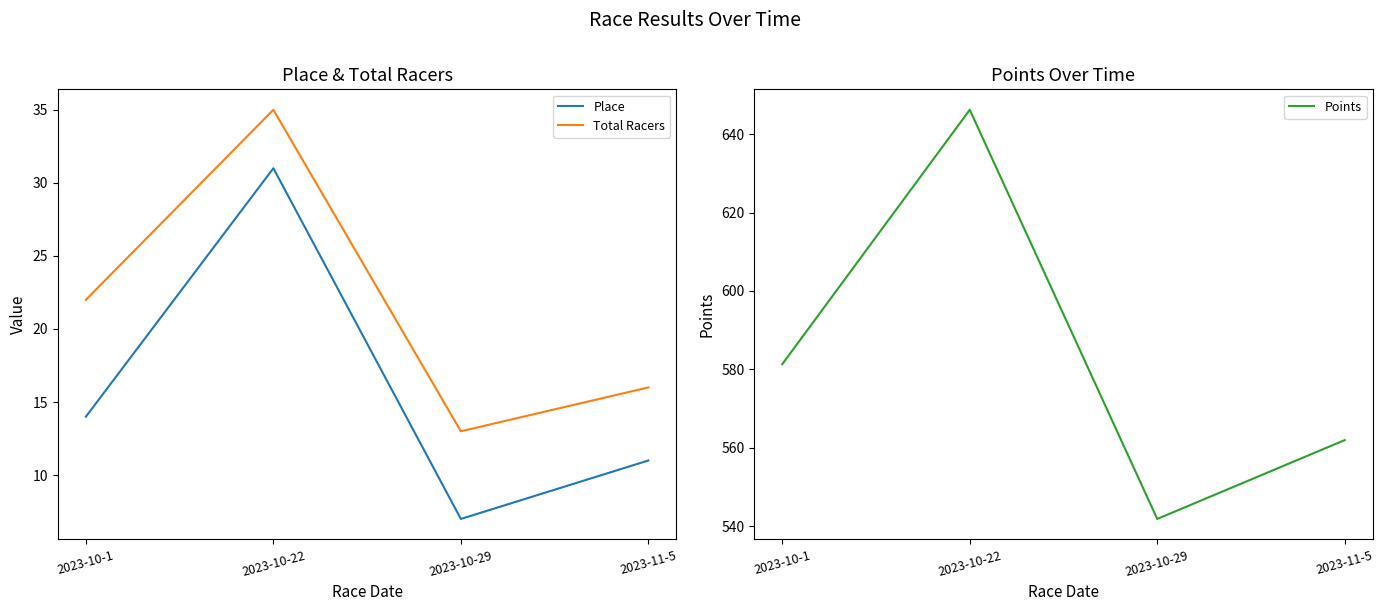

What is the maximum value for Place?

31